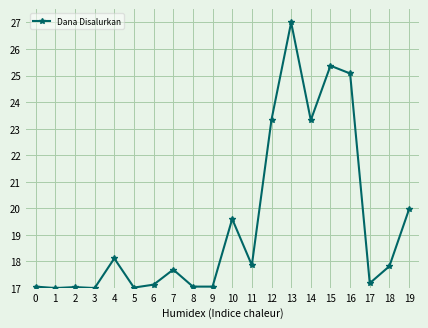

Which category has the highest value across all series?

13